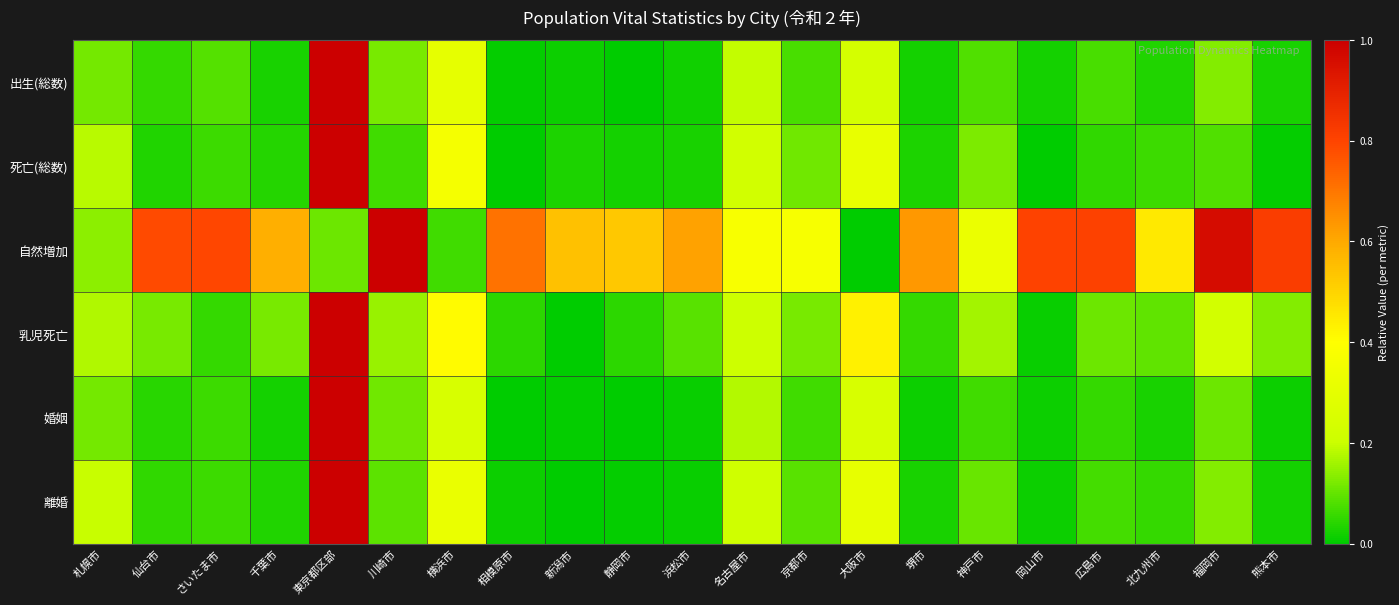

Reading right to left, transcribe all the data shown in this chart.

出生(総数): 熊本市=0.0	福岡市=0.1	北九州市=0.0	広島市=0.1	岡山市=0.0	神戸市=0.1	堺市=0.0	大阪市=0.2	京都市=0.1	名古屋市=0.2	浜松市=0.0	静岡市=0.0	新潟市=0.0	相模原市=0.0	横浜市=0.3	川崎市=0.1	東京都区部=1.0	千葉市=0.0	さいたま市=0.1	仙台市=0.1	札幌市=0.1
死亡(総数): 熊本市=0.0	福岡市=0.1	北九州市=0.1	広島市=0.0	岡山市=0.0	神戸市=0.1	堺市=0.0	大阪市=0.3	京都市=0.1	名古屋市=0.2	浜松市=0.0	静岡市=0.0	新潟市=0.0	相模原市=0.0	横浜市=0.4	川崎市=0.1	東京都区部=1.0	千葉市=0.0	さいたま市=0.1	仙台市=0.0	札幌市=0.2
自然増加: 熊本市=0.8	福岡市=1.0	北九州市=0.4	広島市=0.8	岡山市=0.8	神戸市=0.3	堺市=0.6	大阪市=0.0	京都市=0.4	名古屋市=0.4	浜松市=0.6	静岡市=0.5	新潟市=0.5	相模原市=0.7	横浜市=0.1	川崎市=1.0	東京都区部=0.1	千葉市=0.6	さいたま市=0.8	仙台市=0.8	札幌市=0.1
乳児死亡: 熊本市=0.1	福岡市=0.2	北九州市=0.1	広島市=0.1	岡山市=0.0	神戸市=0.2	堺市=0.1	大阪市=0.4	京都市=0.1	名古屋市=0.2	浜松市=0.1	静岡市=0.0	新潟市=0.0	相模原市=0.0	横浜市=0.4	川崎市=0.2	東京都区部=1.0	千葉市=0.1	さいたま市=0.1	仙台市=0.1	札幌市=0.2
婚姻: 熊本市=0.0	福岡市=0.1	北九州市=0.0	広島市=0.1	岡山市=0.0	神戸市=0.1	堺市=0.0	大阪市=0.2	京都市=0.1	名古屋市=0.2	浜松市=0.0	静岡市=0.0	新潟市=0.0	相模原市=0.0	横浜市=0.2	川崎市=0.1	東京都区部=1.0	千葉市=0.0	さいたま市=0.1	仙台市=0.0	札幌市=0.1
離婚: 熊本市=0.0	福岡市=0.1	北九州市=0.1	広島市=0.1	岡山市=0.0	神戸市=0.1	堺市=0.0	大阪市=0.3	京都市=0.1	名古屋市=0.2	浜松市=0.0	静岡市=0.0	新潟市=0.0	相模原市=0.0	横浜市=0.3	川崎市=0.1	東京都区部=1.0	千葉市=0.0	さいたま市=0.1	仙台市=0.0	札幌市=0.2